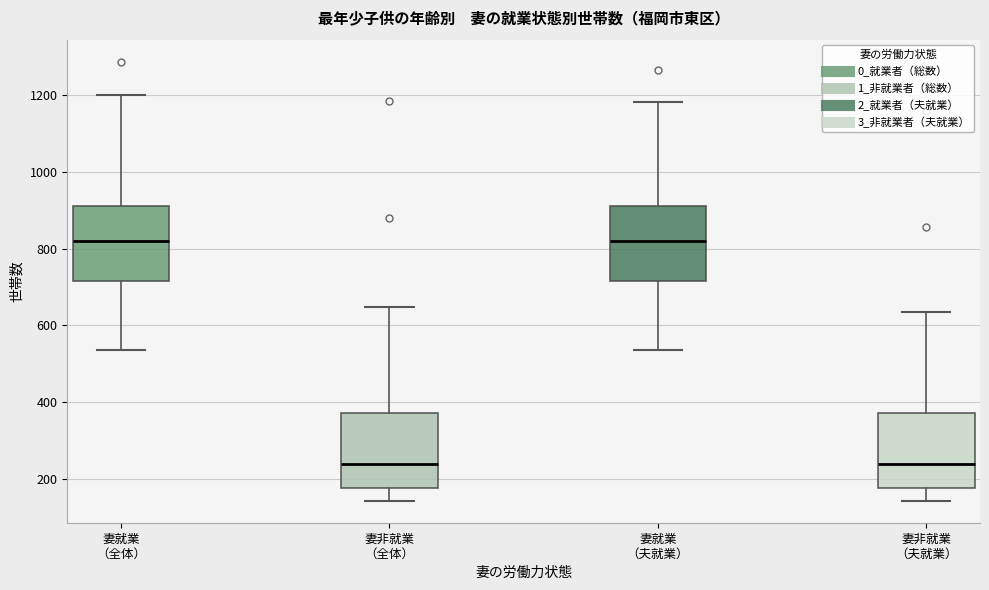

Reading left to right, read every box against the y-axis: the position of its median line, the range the box covers, and the ends of its whiskers. The values are not printed on the chart, so give them approximately, as read against the axis.

妻就業 （全体）: median 820, box 720 to 920, whiskers 540 to 1200
妻非就業 （全体）: median 240, box 180 to 380, whiskers 140 to 640
妻就業 （夫就業）: median 820, box 720 to 920, whiskers 540 to 1180
妻非就業 （夫就業）: median 240, box 180 to 380, whiskers 140 to 640